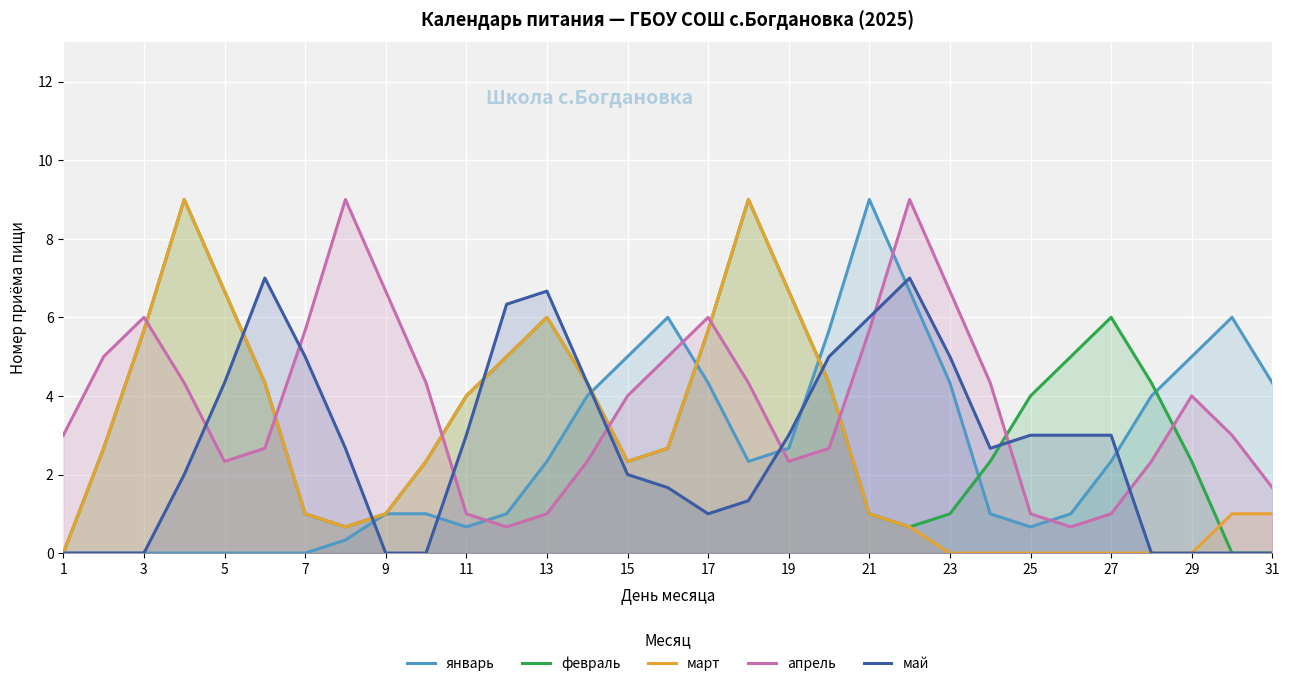

At 23, list the series in order from largest to smallest.

апрель, май, январь, февраль, март